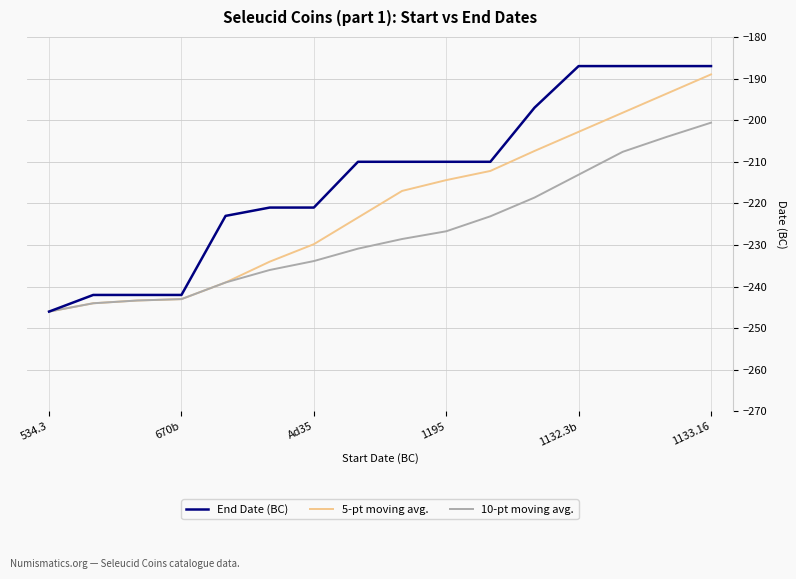

Which series has the widest spread of values?

End Date (BC)